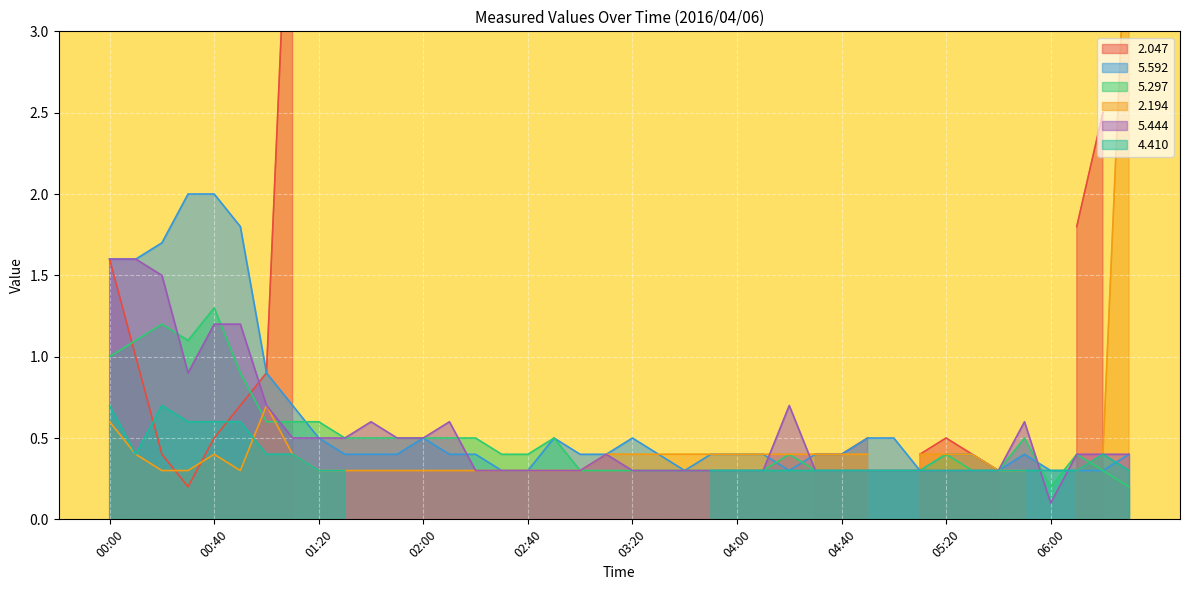

Is the value of 5.444 at 00:00 greater than the value of 5.297 at 03:20?

Yes